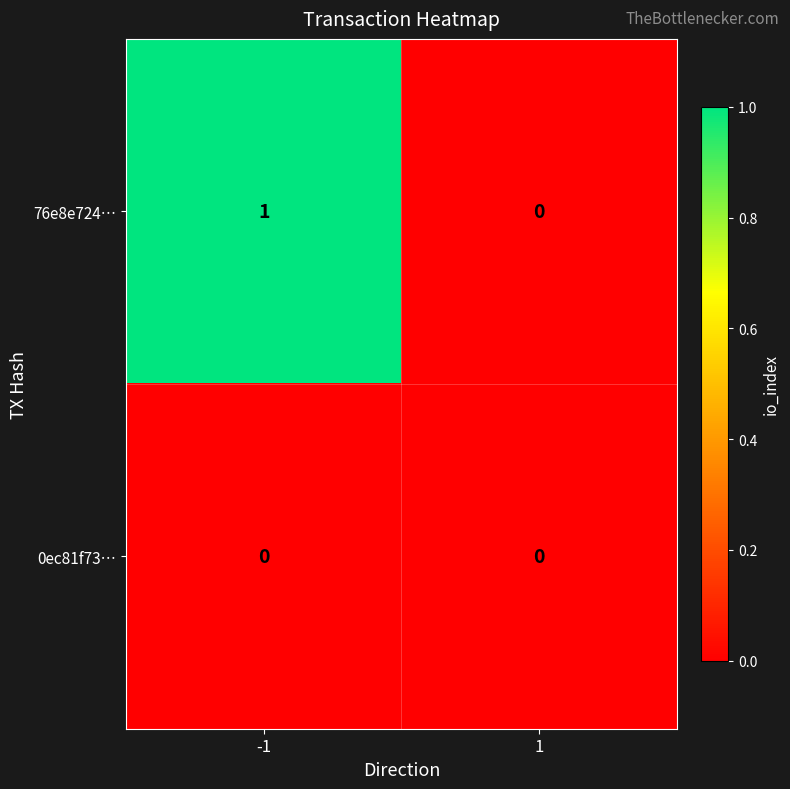

Reading left to right, what are all the values shown in this chart?

76e8e724…: 1	0
0ec81f73…: 0	0